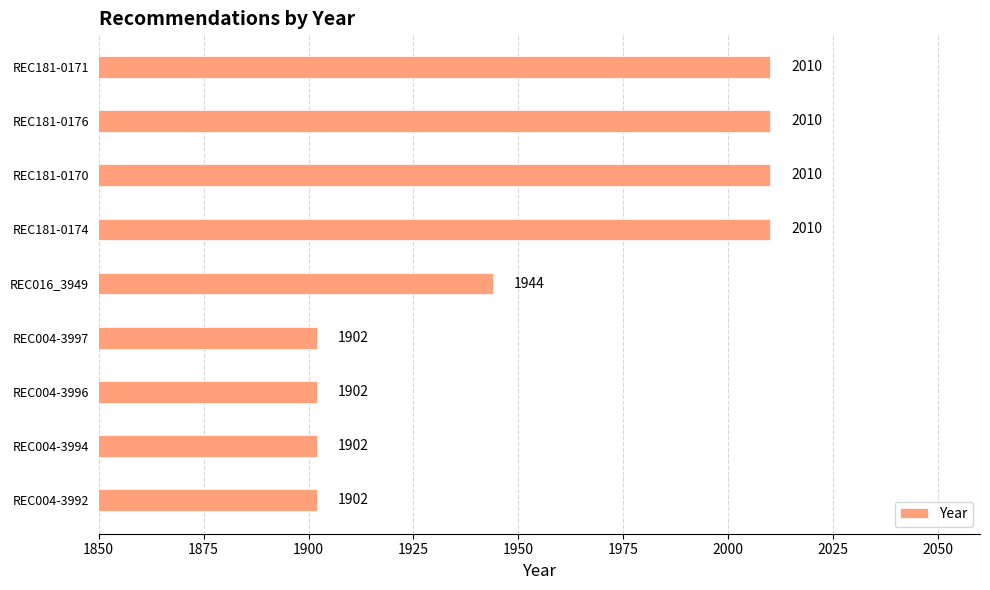

What is the difference between the second highest and minimum values?

108